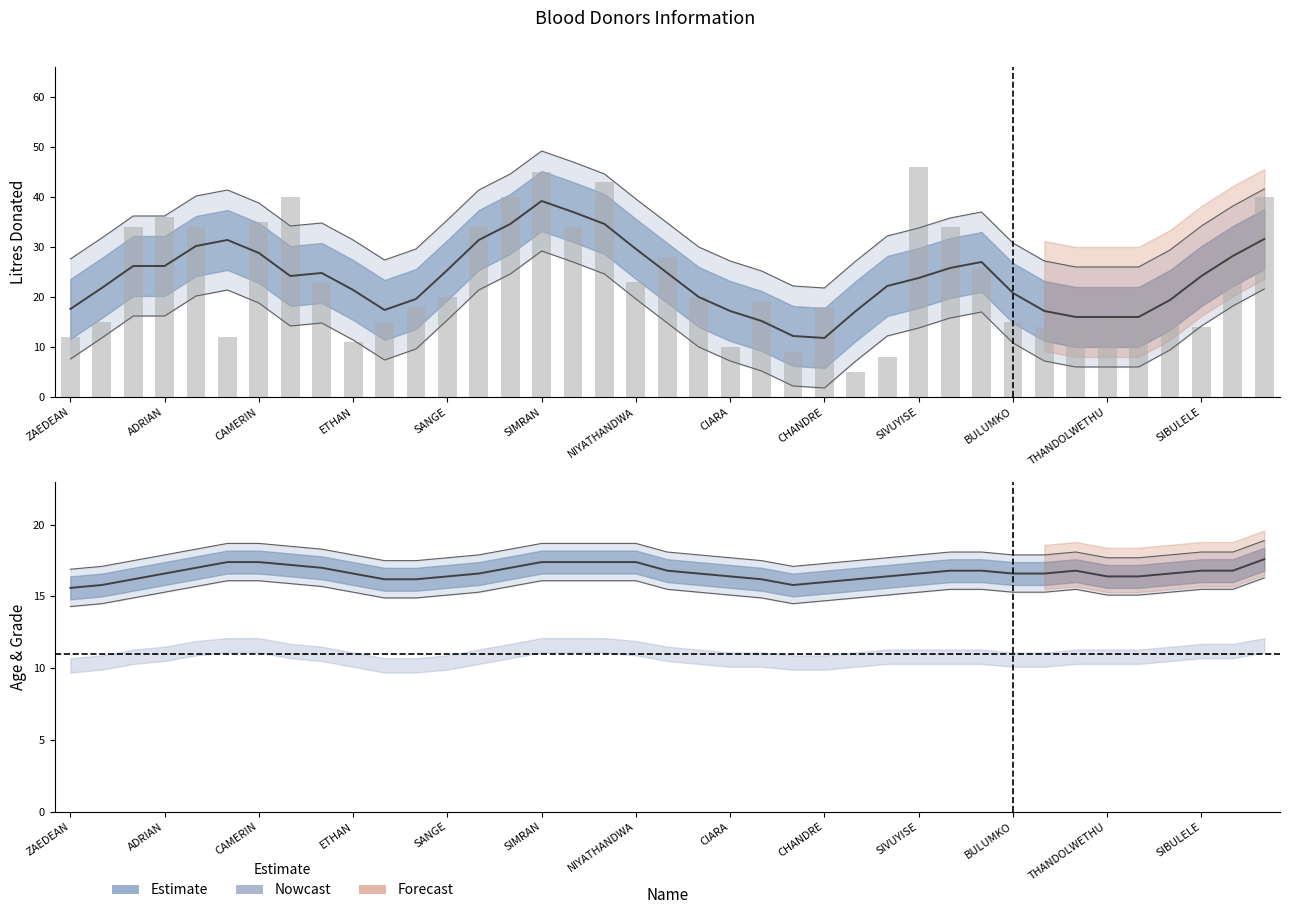

The Litres Donated series shows 14 at SIVUYISE. True or false?

False